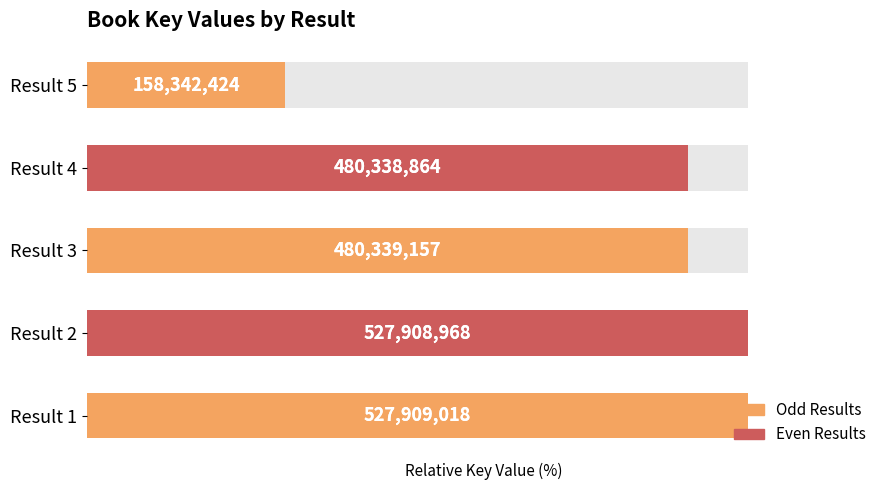

How many bars are there in total?

5